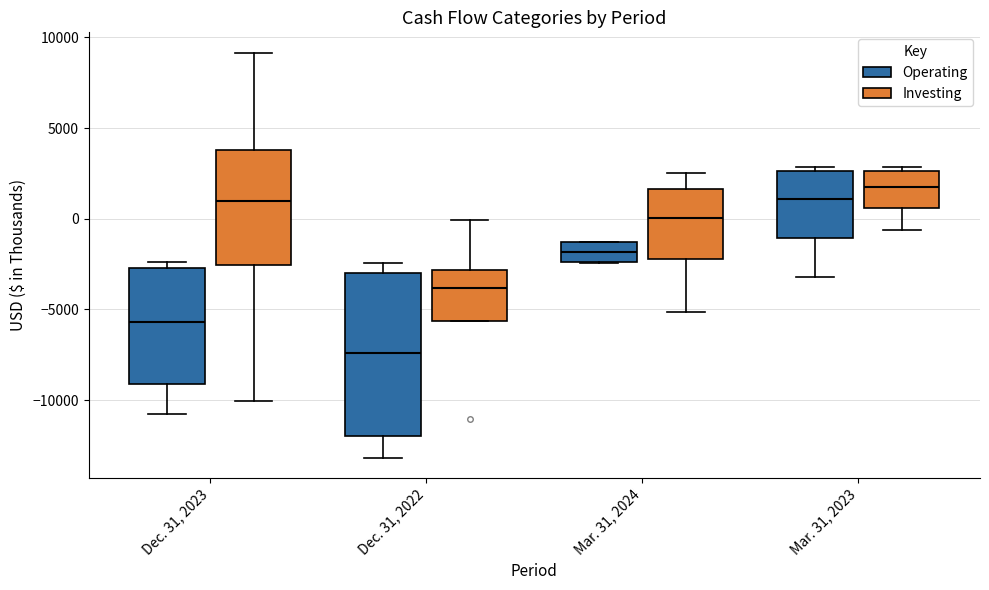

Where is the lower edge of the box for Mar. 31, 2023 (Investing) on the y-axis? The values are not printed on the chart, so give them approximately, as read against the axis.

500